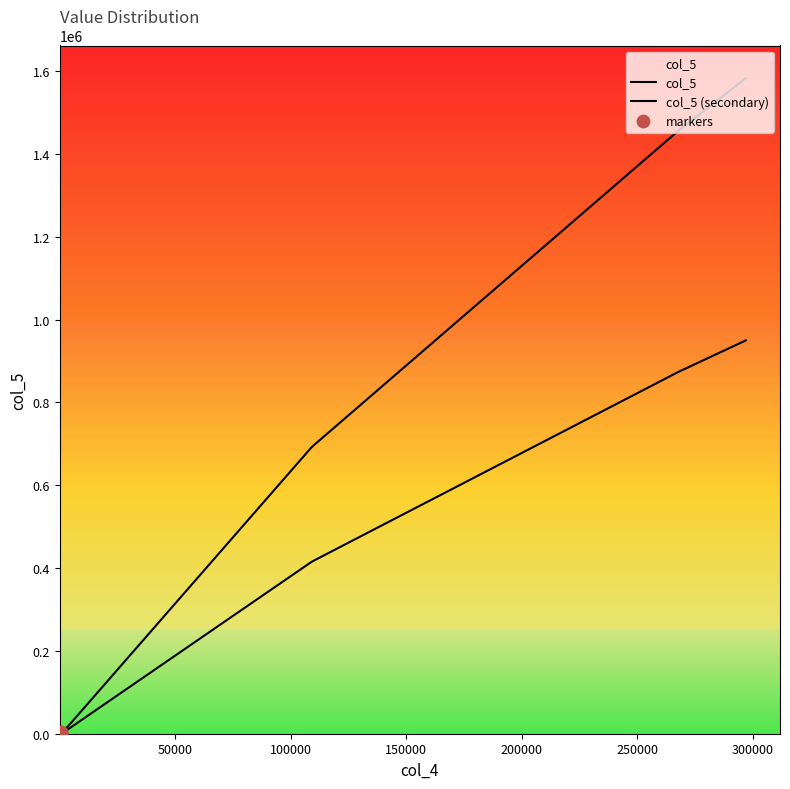

What is the change in value from 296811 to 944?

-1578993